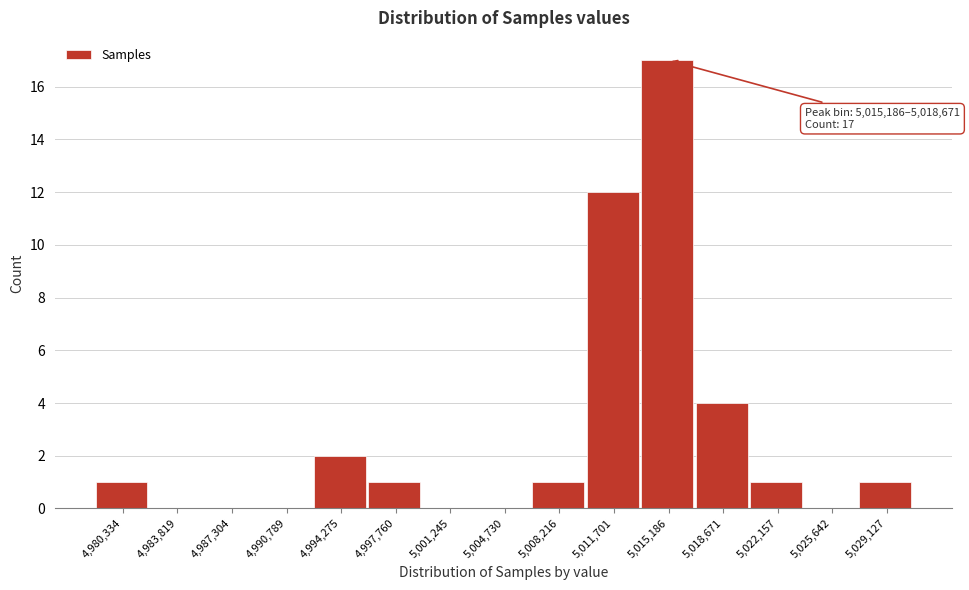

Reading right to left, transcribe all the data shown in this chart.

5,029,127=1	5,025,642=0	5,022,157=1	5,018,671=4	5,015,186=17	5,011,701=12	5,008,216=1	5,004,730=0	5,001,245=0	4,997,760=1	4,994,275=2	4,990,789=0	4,987,304=0	4,983,819=0	4,980,334=1